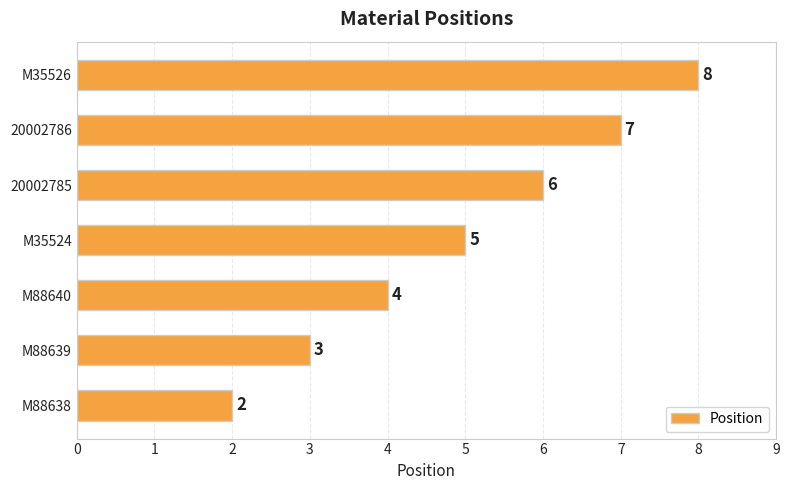

What is the smallest value displayed?

2